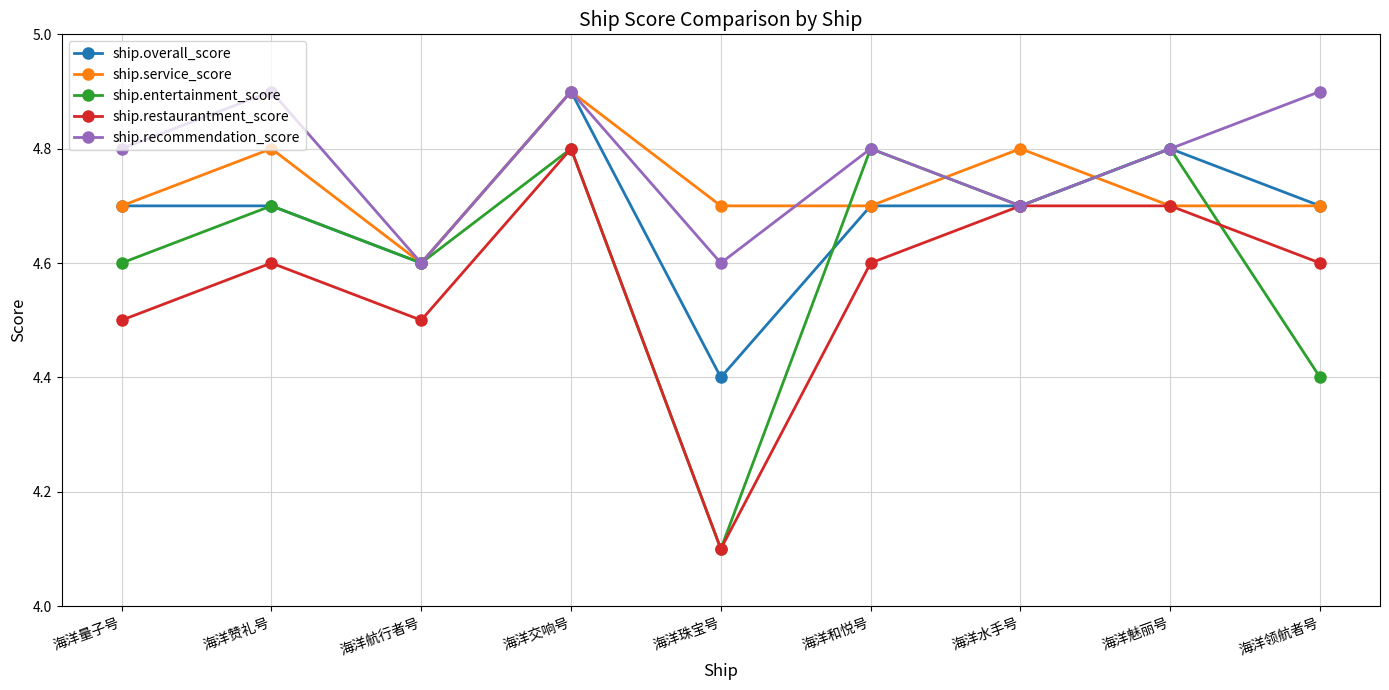

What is the maximum value for ship.overall_score?

4.9